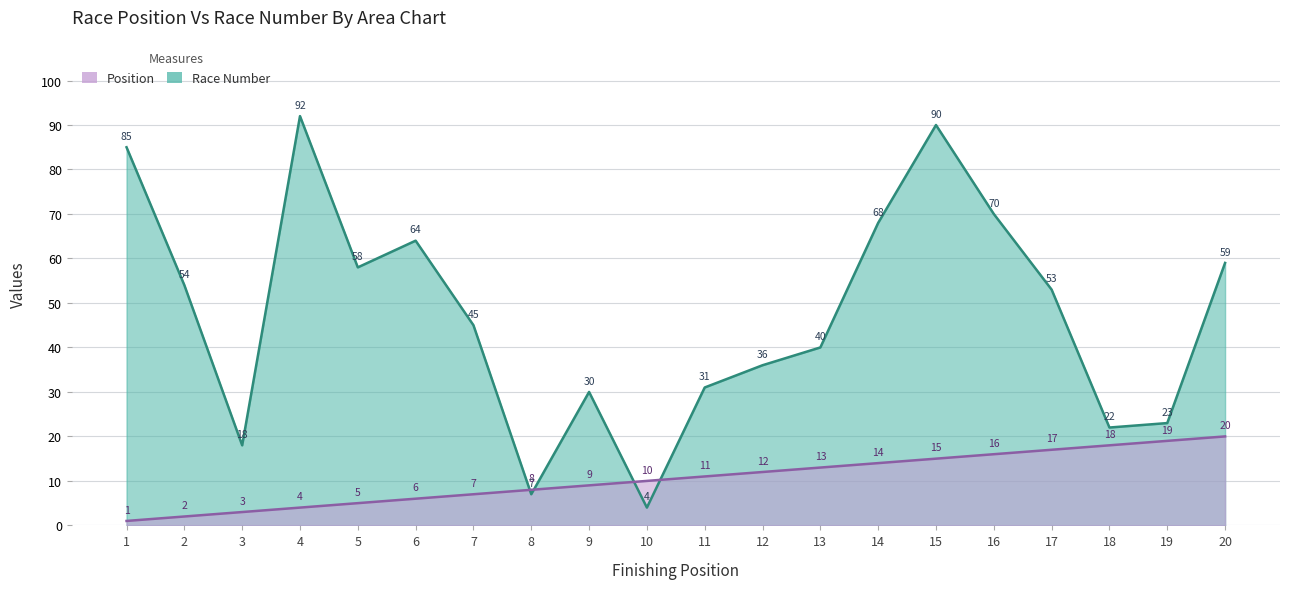

Rank the series by their average value, from lowest to highest.

Position, Race Number